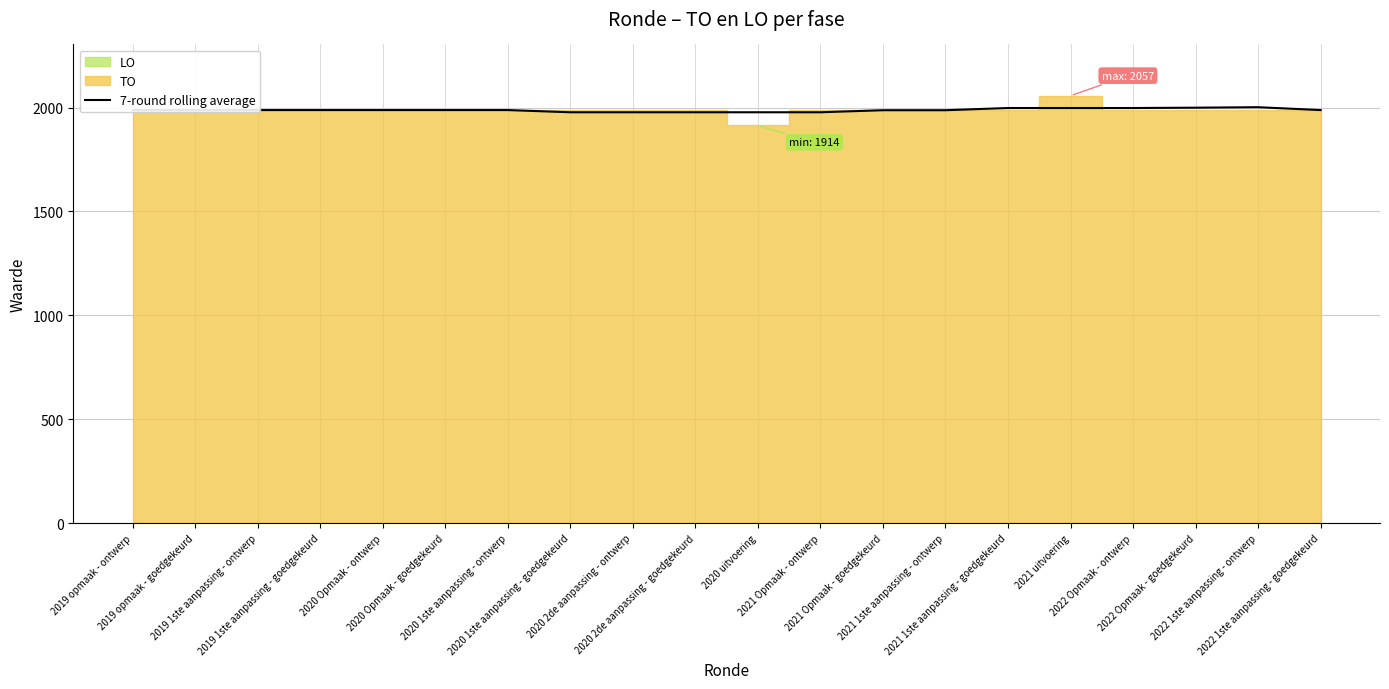

Does the chart display data point markers on the line(s)?

No